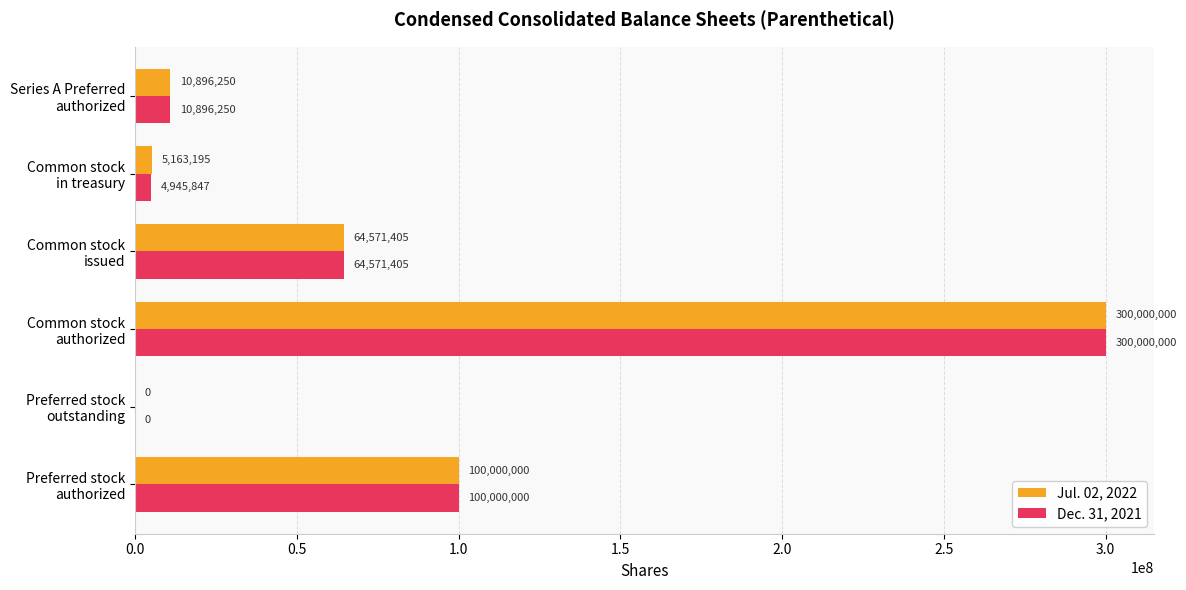

What is the highest value of the Dec. 31, 2021 series?

300000000